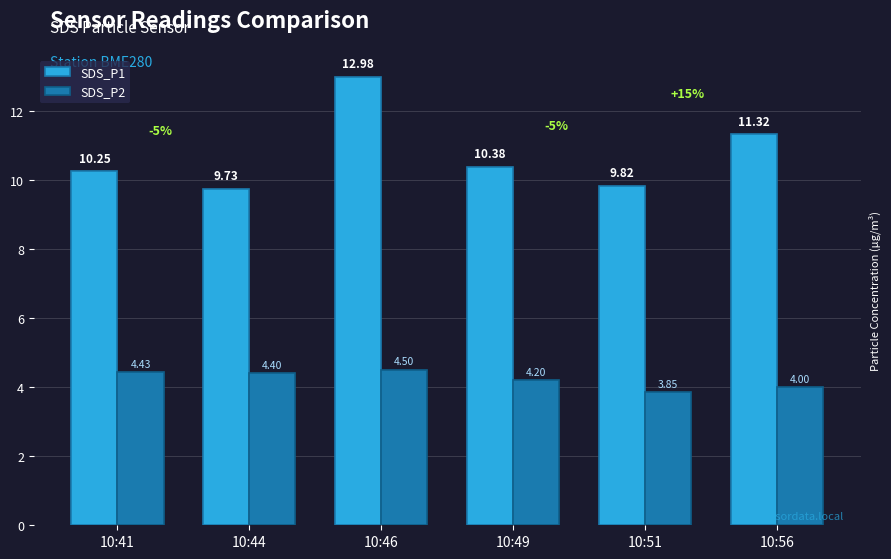

How many groups of bars are there?

6